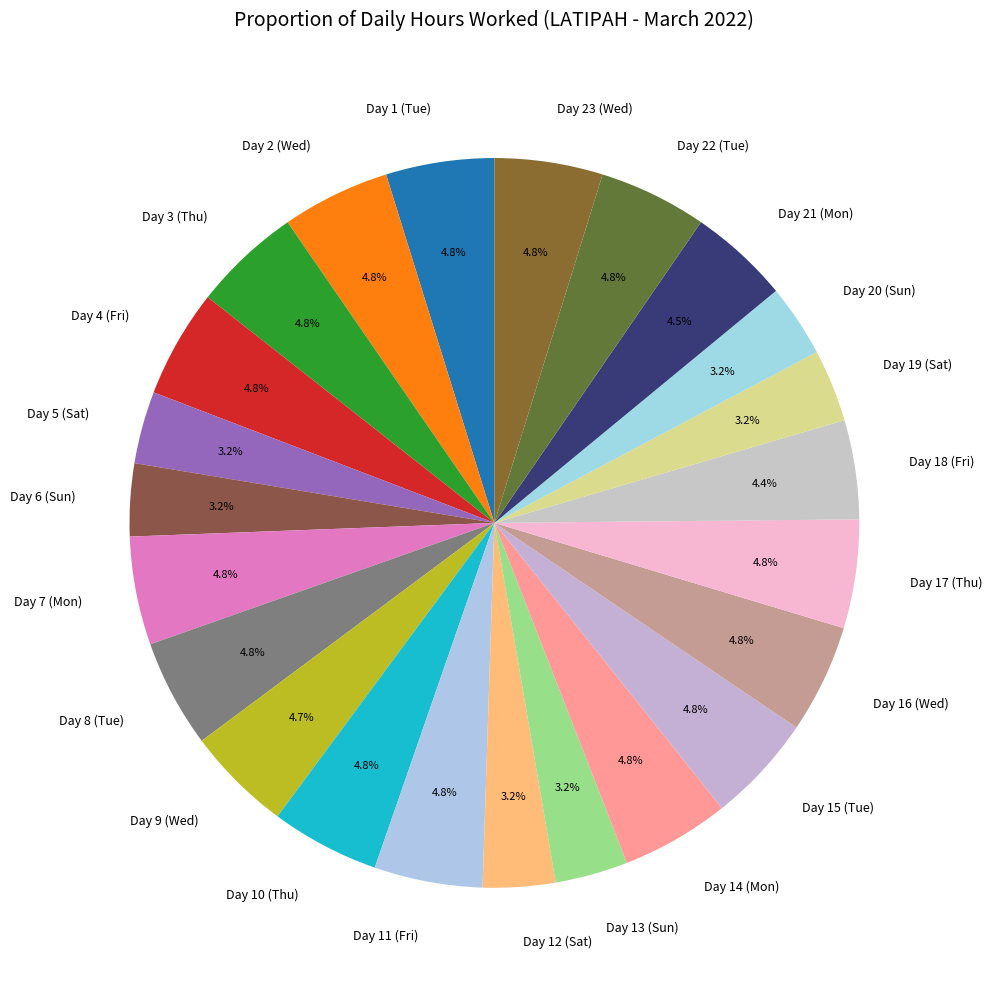

To the nearest percent, what portion does Day 10 (Thu) represent?

5%